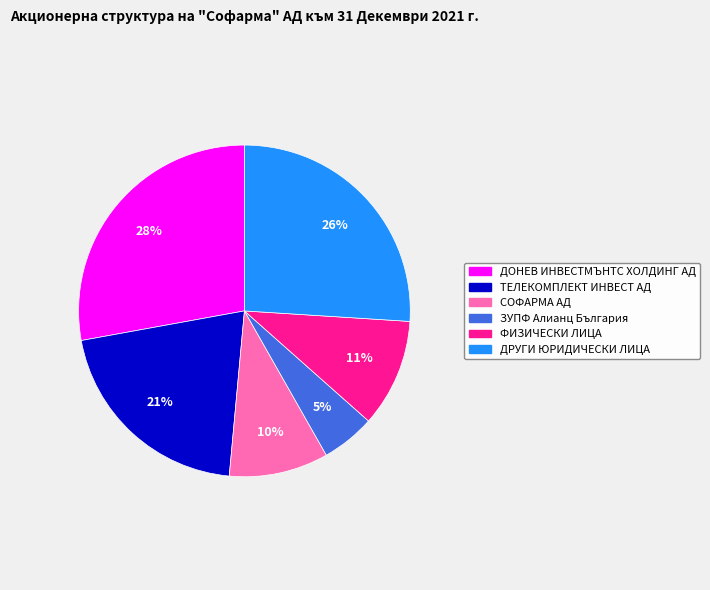

Between ЗУПФ Алианц България and ТЕЛЕКОМПЛЕКТ ИНВЕСТ АД, which is larger?

ТЕЛЕКОМПЛЕКТ ИНВЕСТ АД